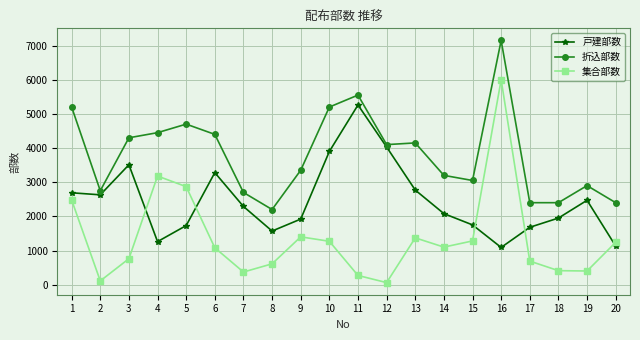

Which series has the largest range (max minus min)?

集合部数